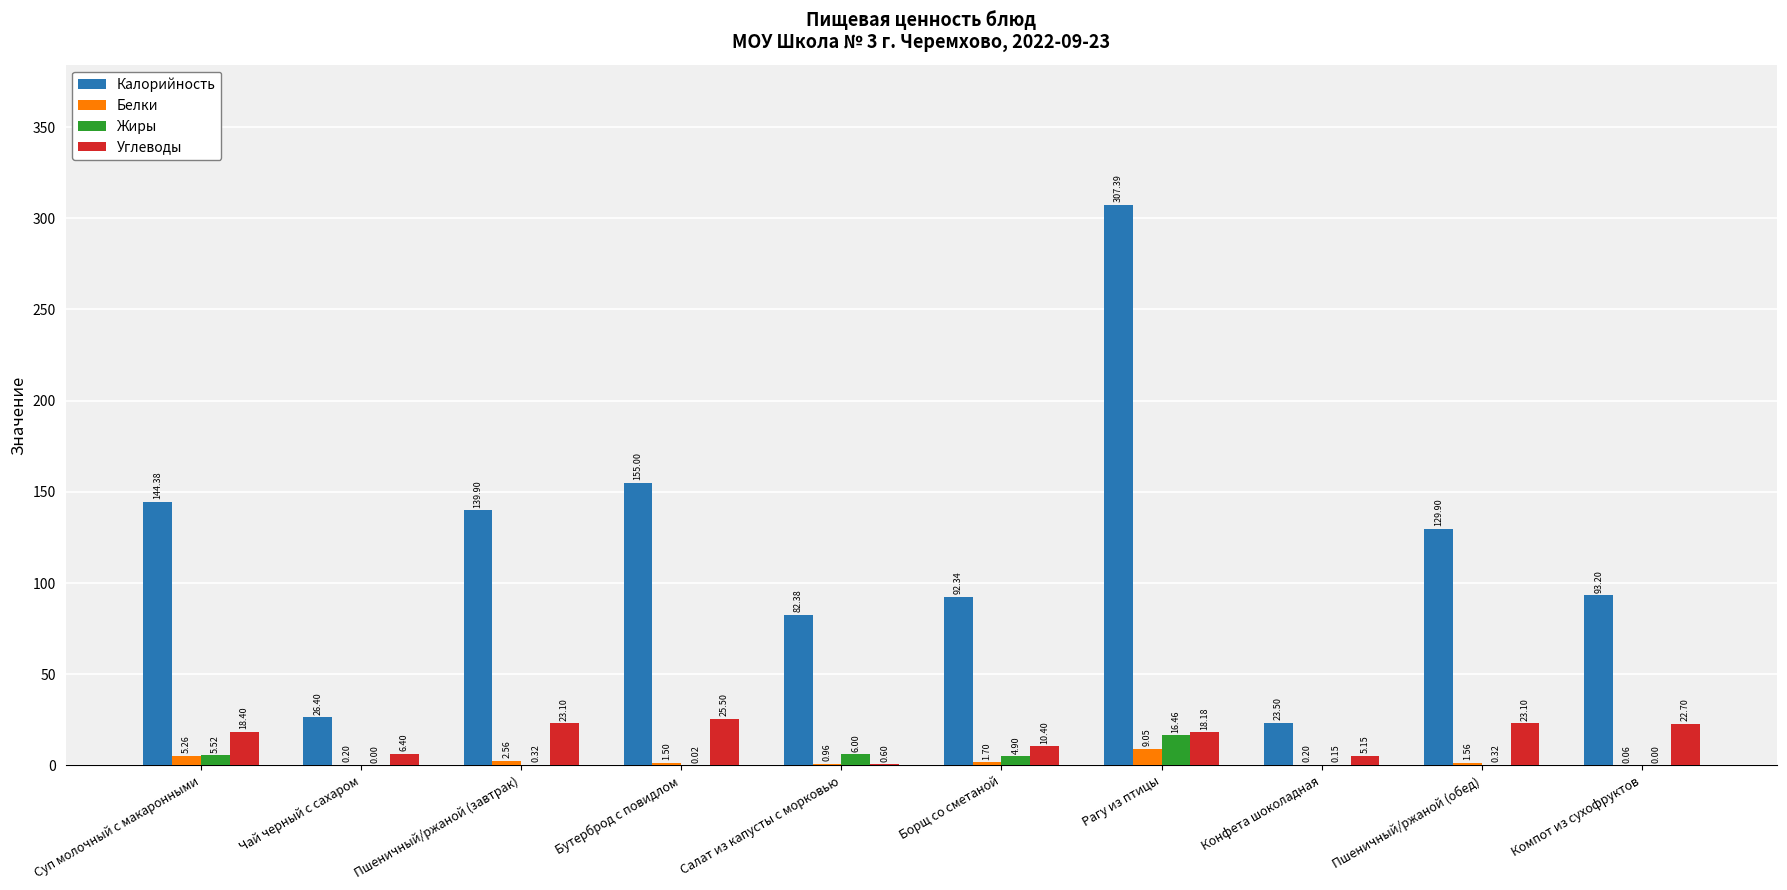

What is the sum of the Белки values at Борщ со сметаной and Пшеничный/ржаной (завтрак)?

4.3